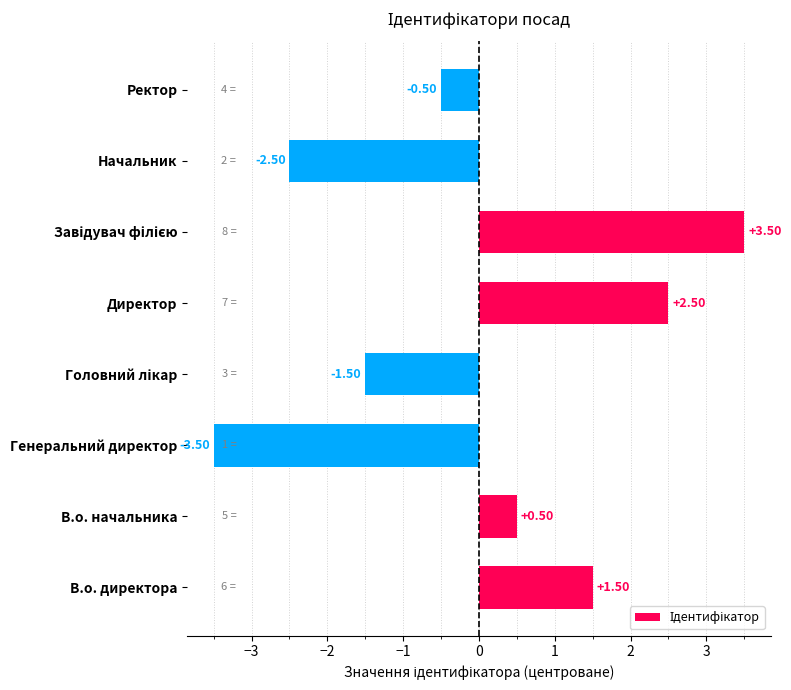

What is the change in value from В.о. директора to Директор?

+1.0